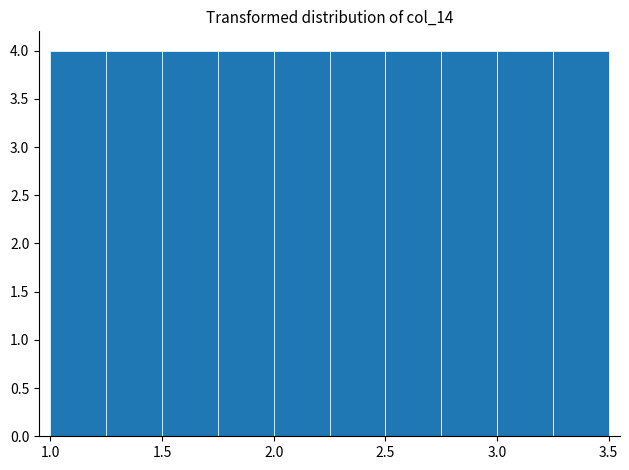

What is the height of the bar covering 1.75 to 2.00 on the x-axis? The values are not printed on the chart, so give them approximately, as read against the axis.

4